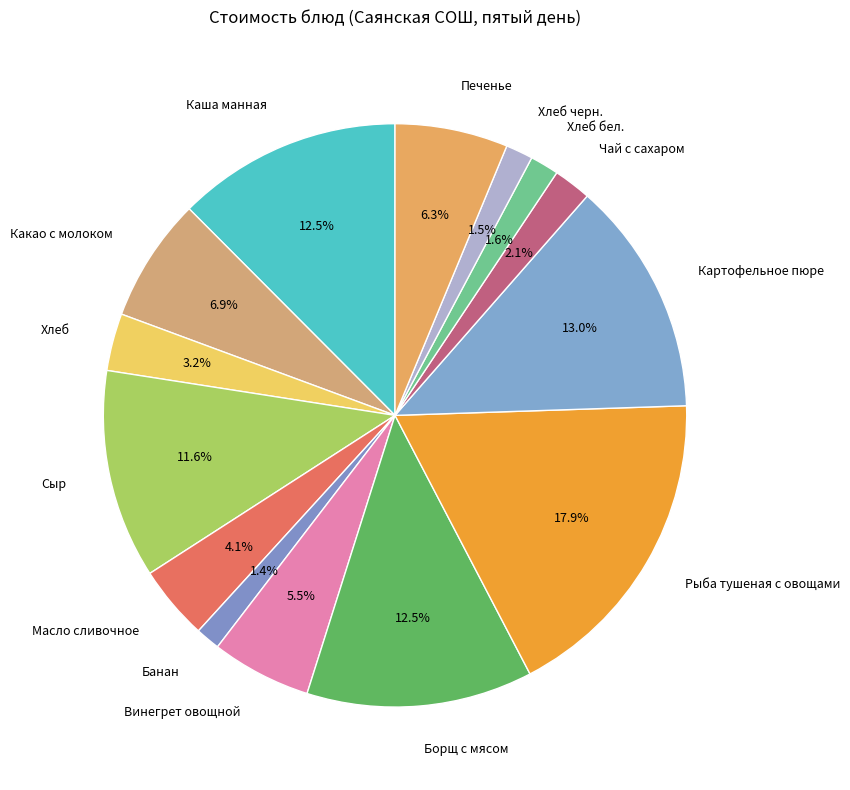

Which has a higher value, Каша манная or Сыр?

Каша манная